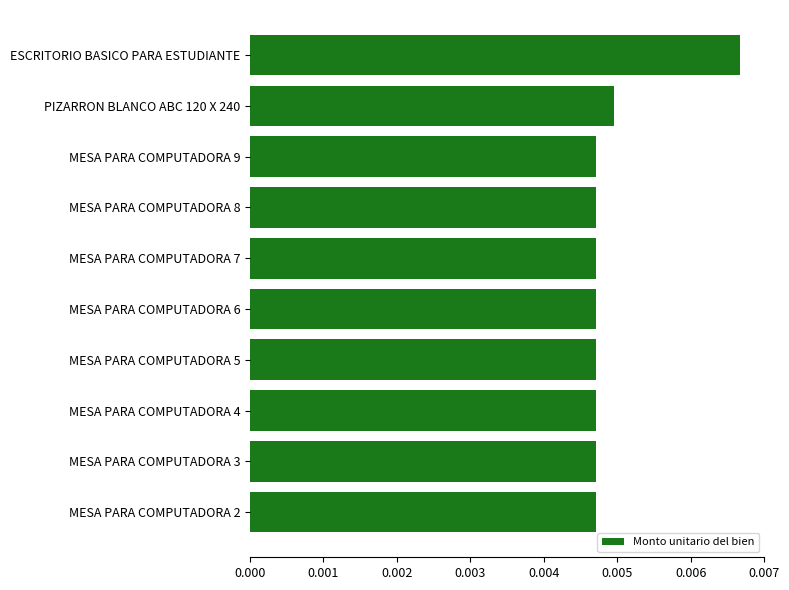

At which category does the chart reach its peak across all series?

ESCRITORIO BASICO PARA ESTUDIANTE